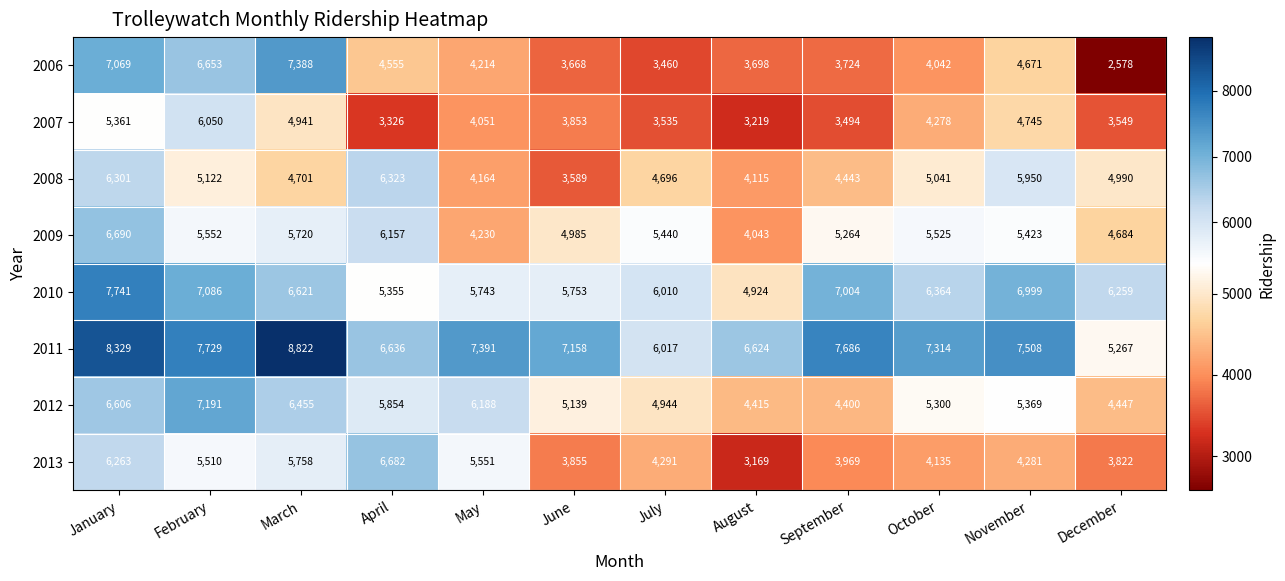

Rank the series at July from highest to lowest value.

2011, 2010, 2009, 2012, 2008, 2013, 2007, 2006